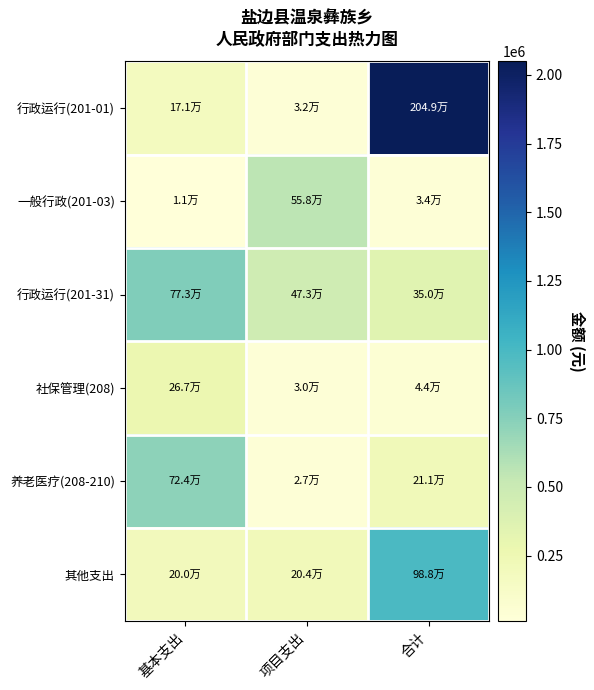

Reading right to left, extract all data points from this chart.

行政运行(201-01): 合计=2049252.8	项目支出=32500.0	基本支出=170854.6
一般行政(201-03): 合计=33695.0	项目支出=558289.1	基本支出=10984.0
行政运行(201-31): 合计=349719.4	项目支出=472751.0	基本支出=773036.5
社保管理(208): 合计=44212.1	项目支出=30000.0	基本支出=267046.4
养老医疗(208-210): 合计=211102.6	项目支出=27460.0	基本支出=724320.4
其他支出: 合计=987992.3	项目支出=204394.6	基本支出=199633.8